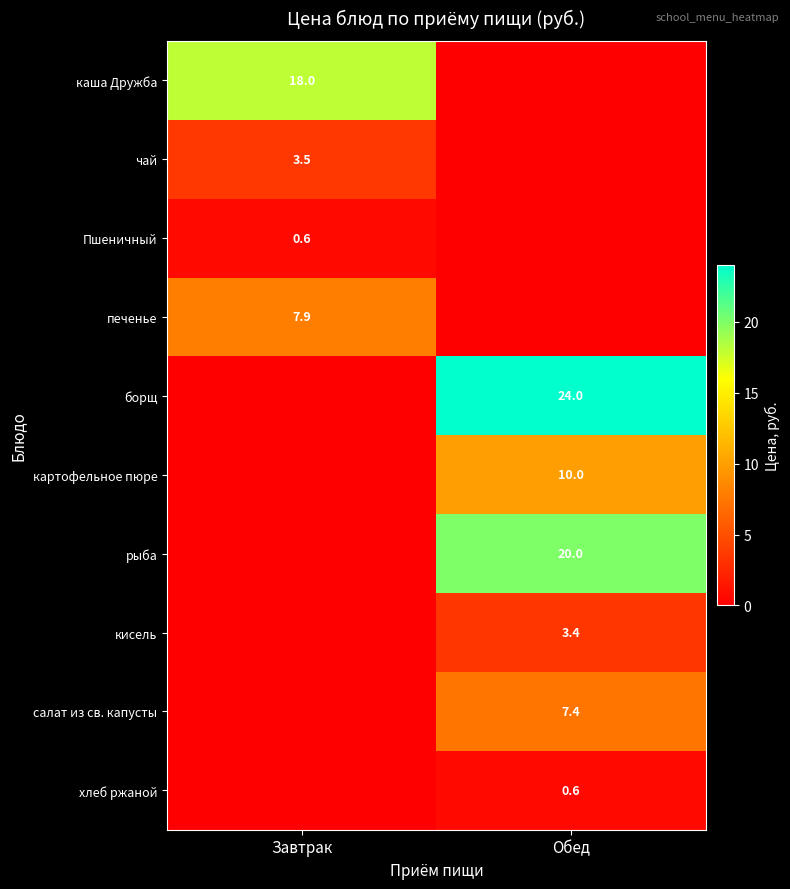

At how many categories does at least one series exceed 1?

2